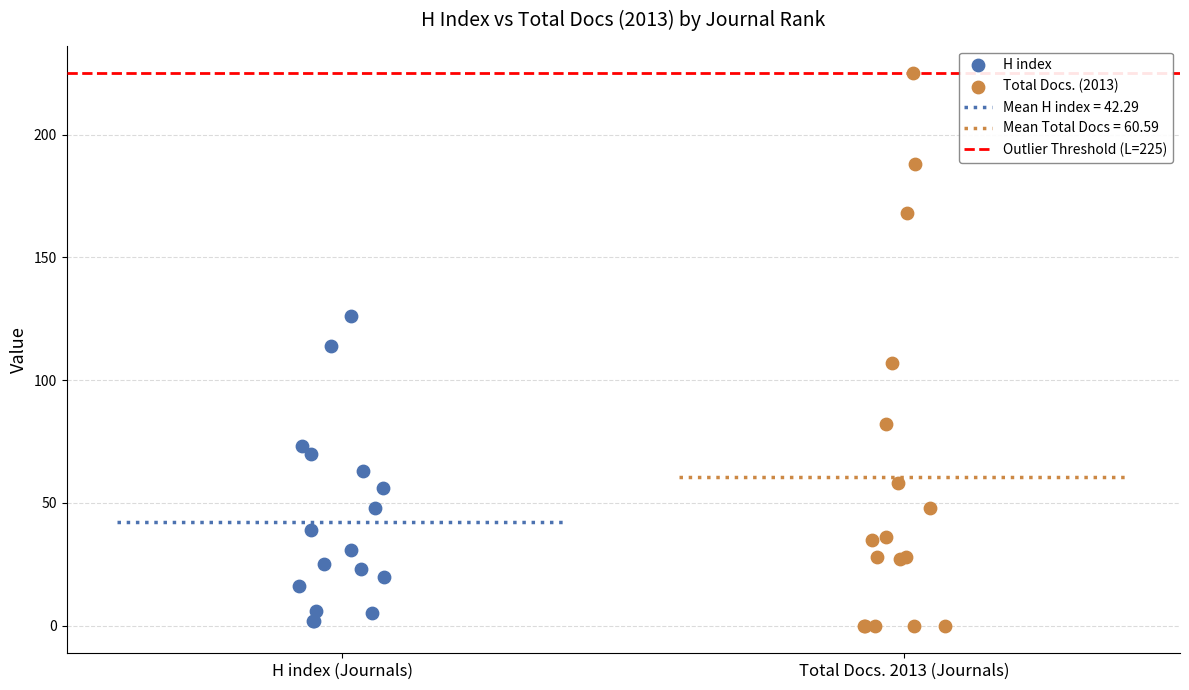

Which series has the largest Y range (max minus min)?

Total Docs. (2013)